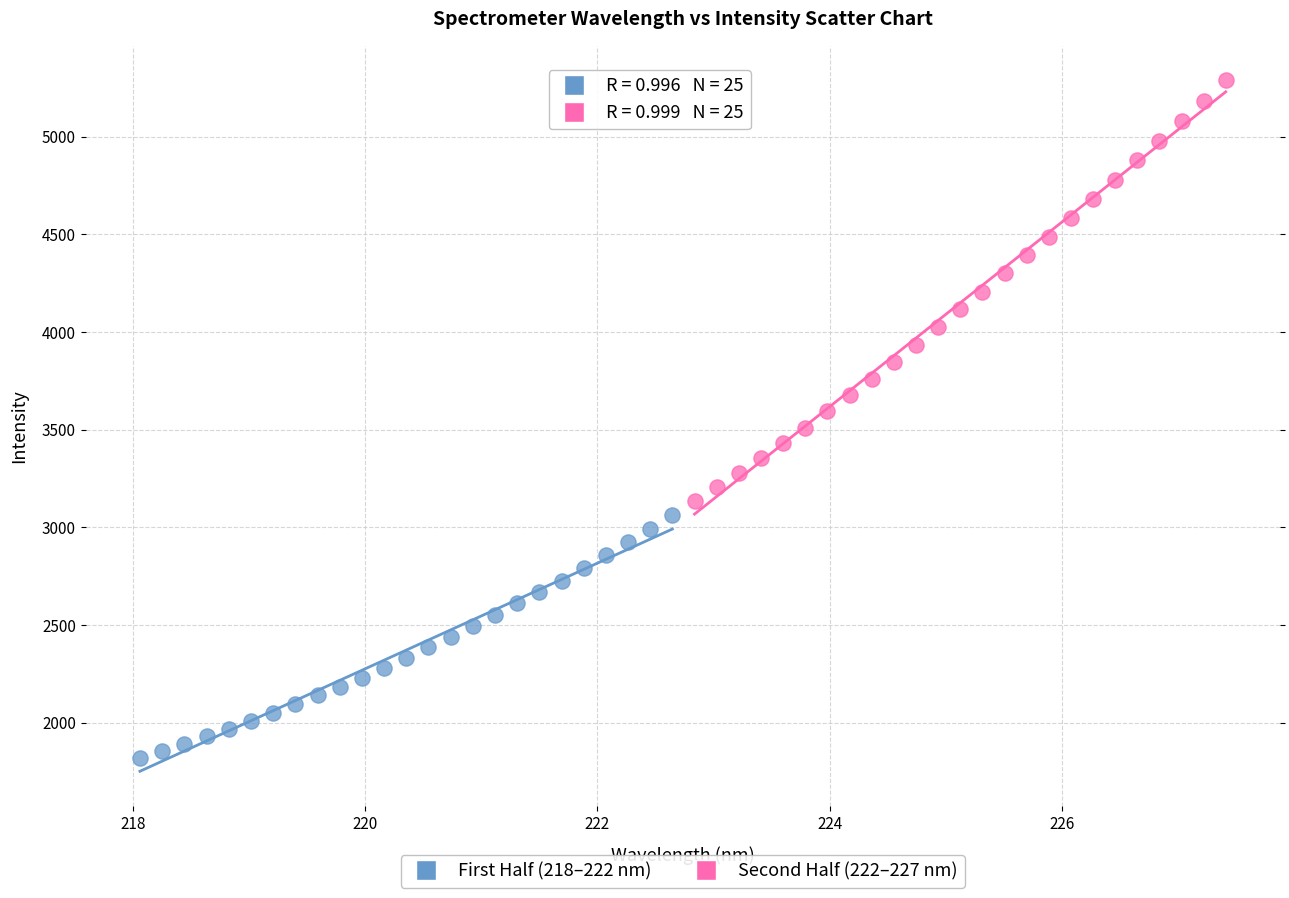

Which series has the widest spread of Y values?

Second Half (222–227 nm)